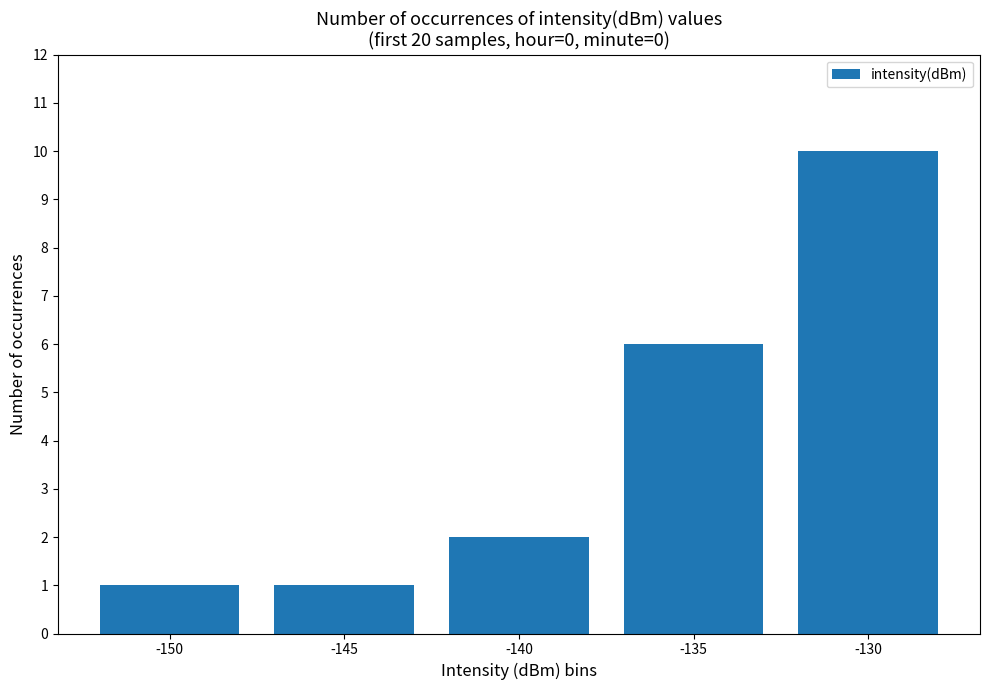

Reading left to right, what are all the values shown in this chart?

-150=1	-145=1	-140=2	-135=6	-130=10